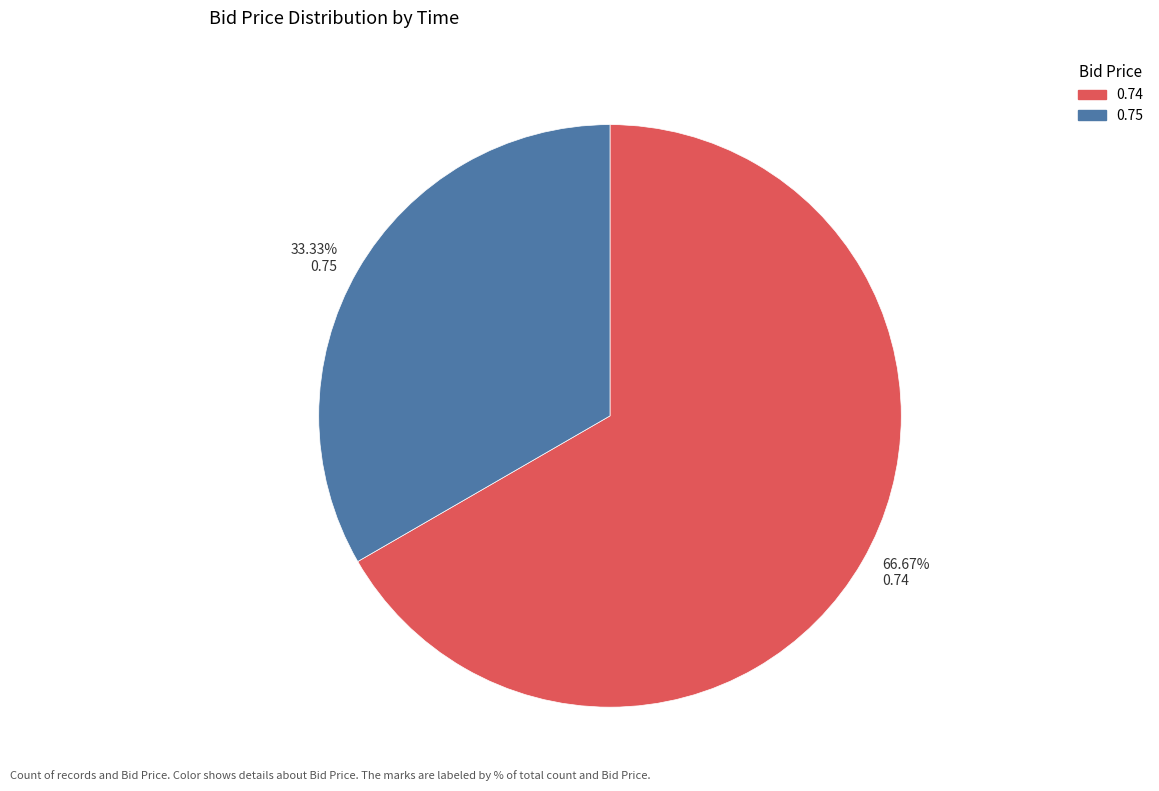

Rank the categories by value from highest to lowest.

66.67% 0.74, 33.33% 0.75